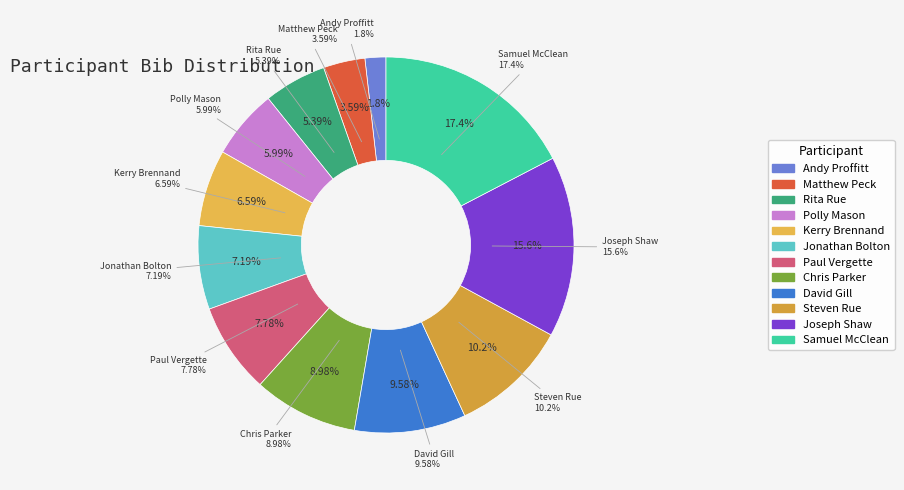

To the nearest percent, what is the average slice percentage?

8%